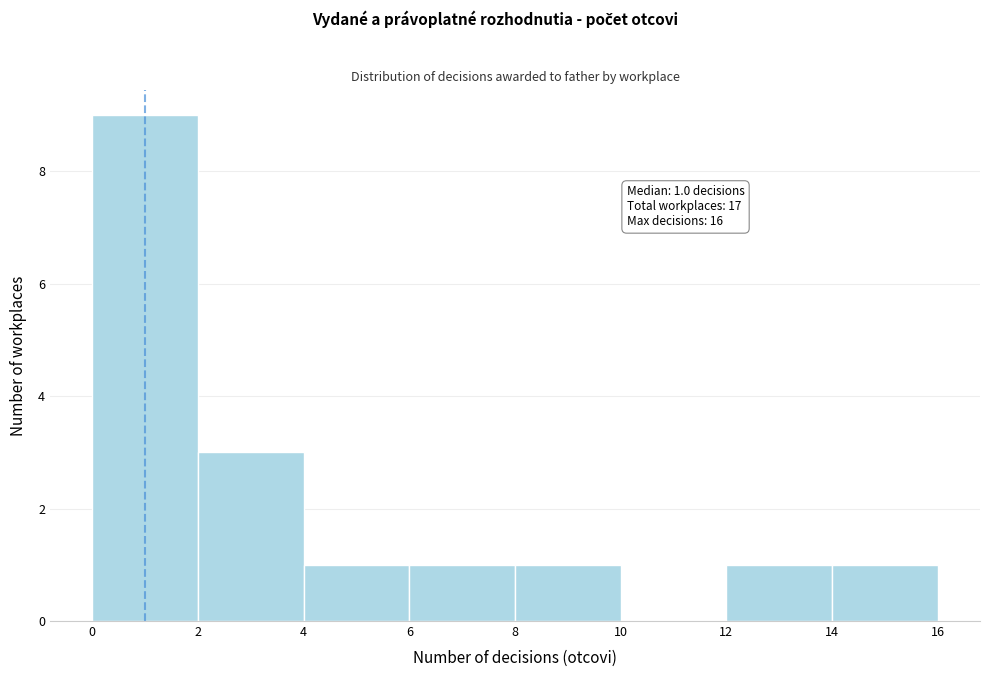

Which range on the x-axis has the tallest bar?

0 to 2